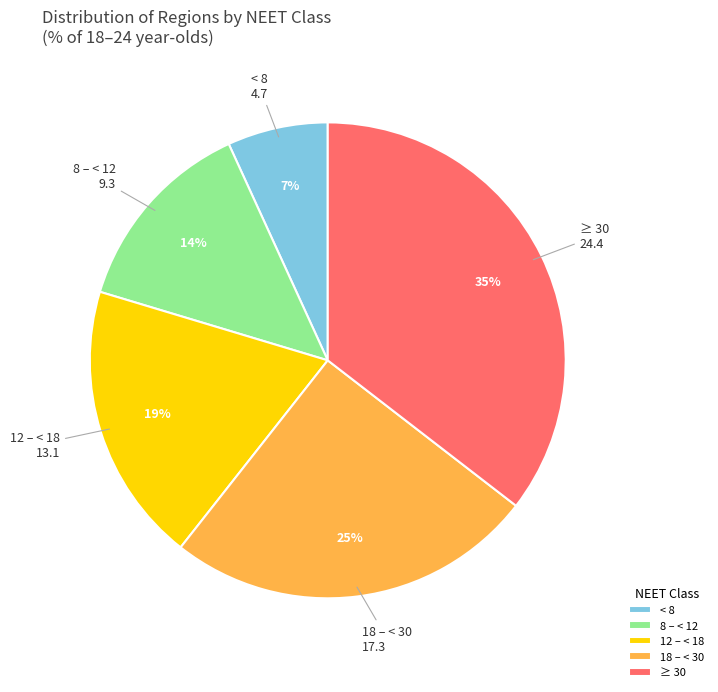

Is it true that < 8 is 21% of the pie?

False